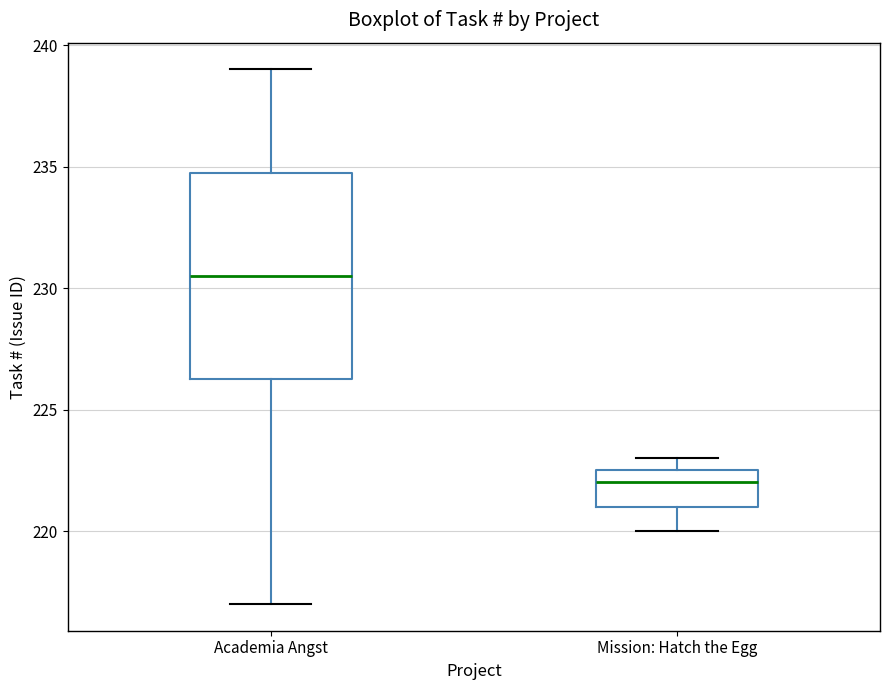

Comparing the boxes themselves (not the whiskers), which one is the tallest?

Academia Angst